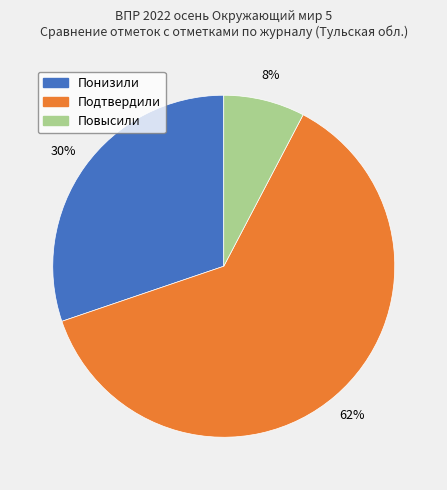

How many segments does this pie chart have?

3